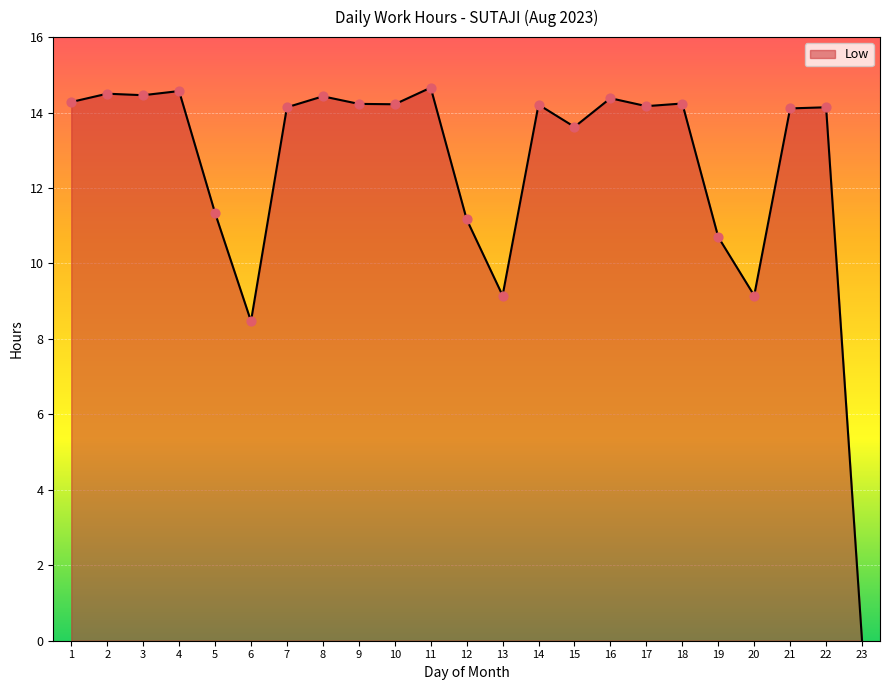

Approximately how many times larger is the value at 11 compared to 18?

1.0